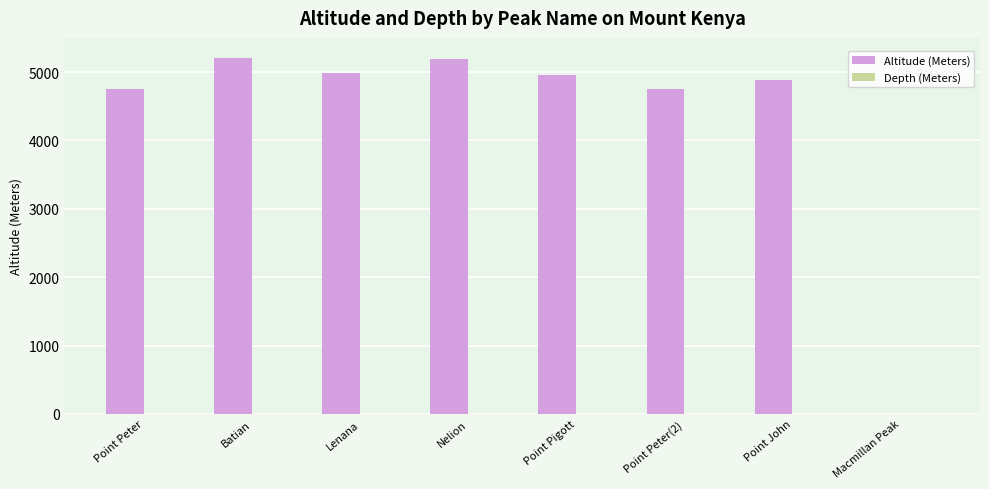

The chart shows a value of 4883 at Point John. True or false?

True